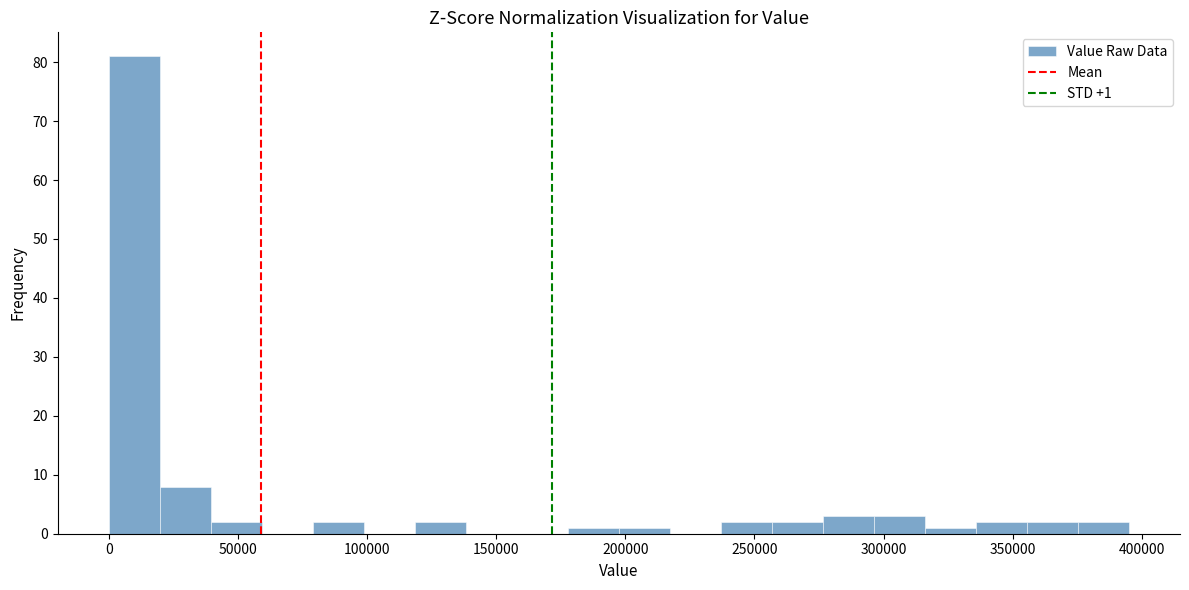

Read against the x-axis, roughly where is the centre of the tallest bar?

10000